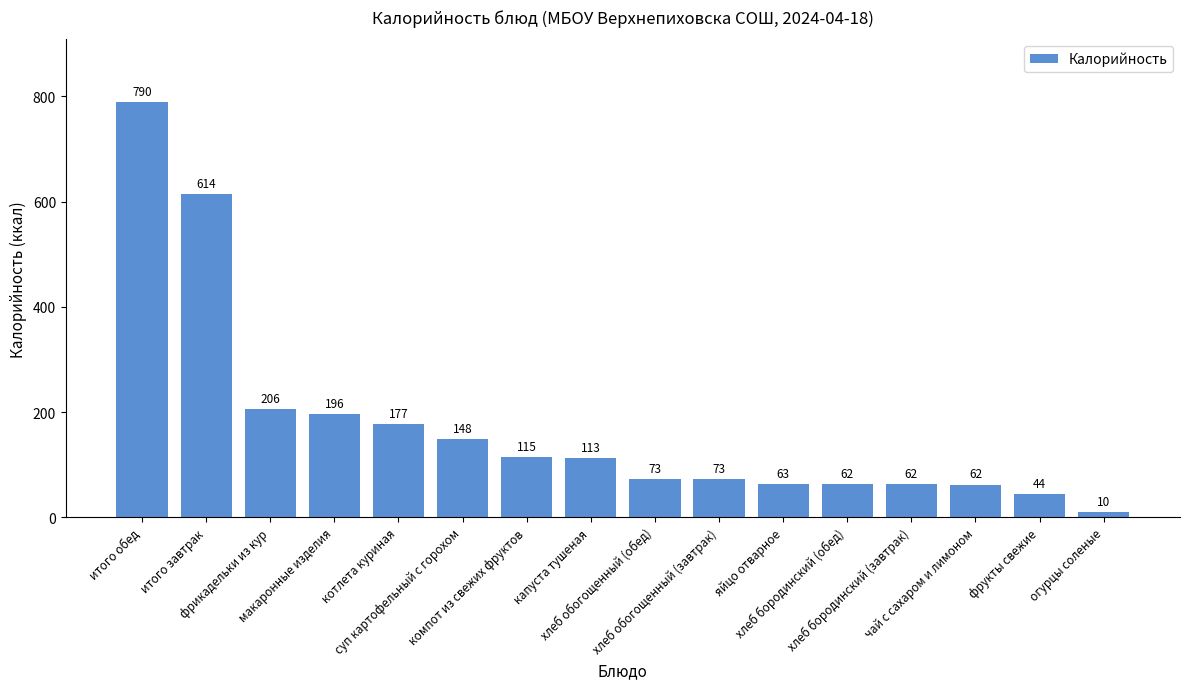

What is the label of the 9th bar from the left?

хлеб обогощенный (обед)